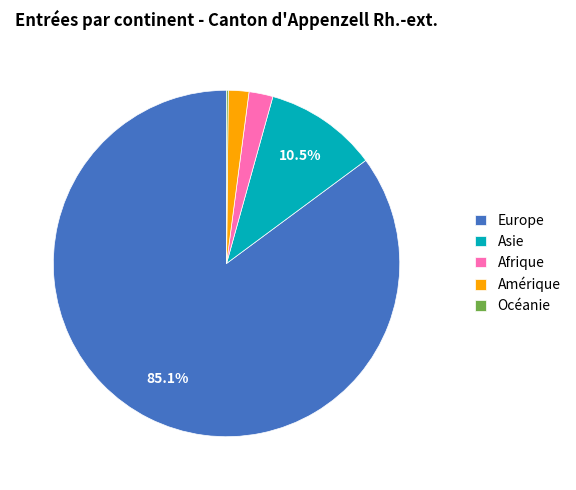

To the nearest percent, what is the difference between the Europe and Amérique slice percentages?

83%